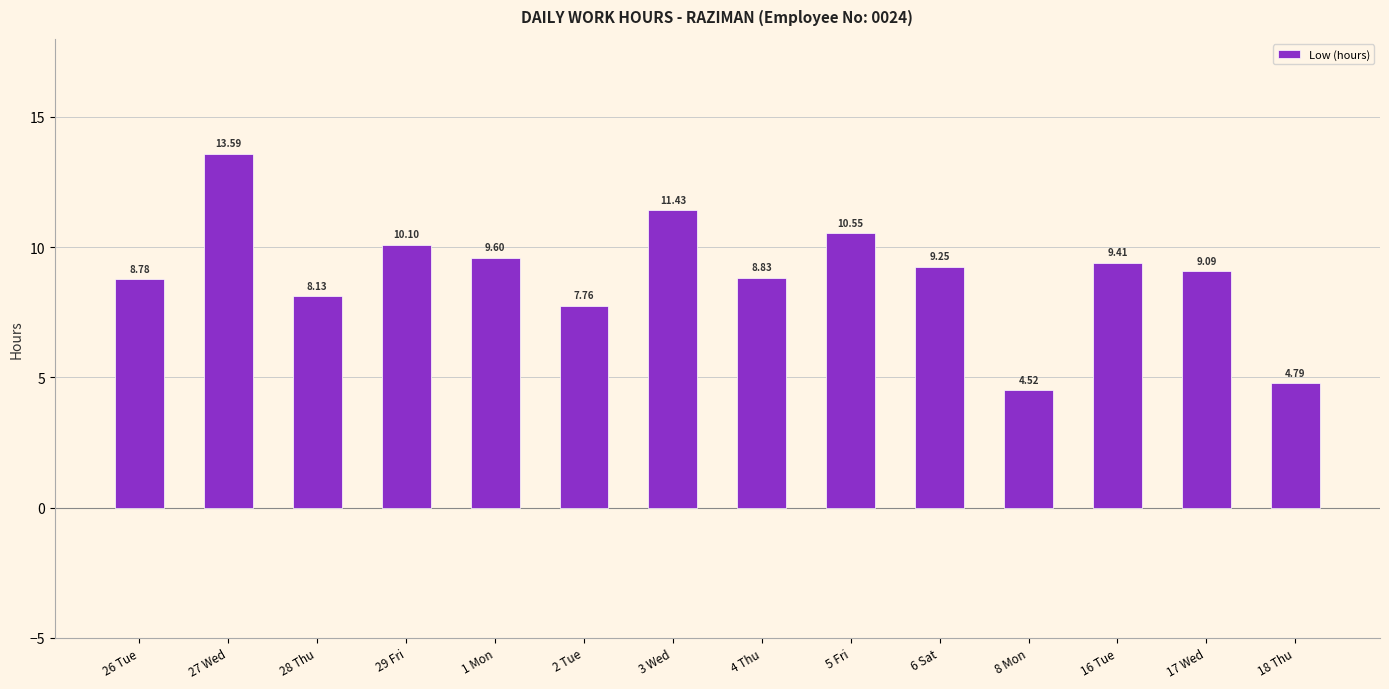

Are the bars grouped side by side (vs. stacked)?

No